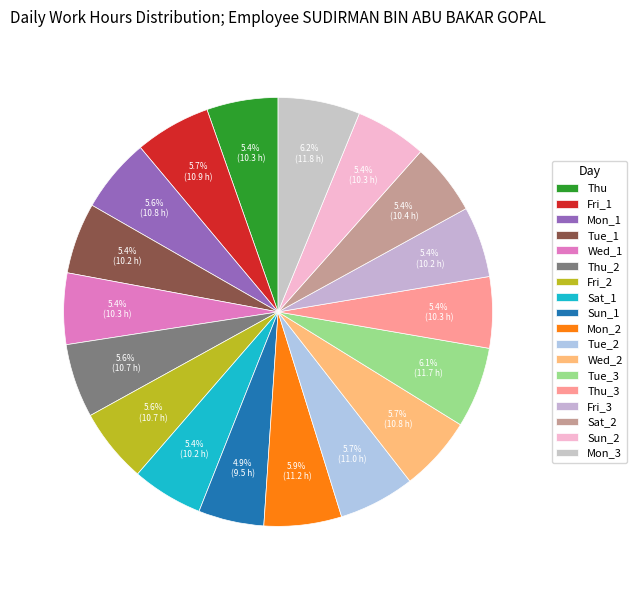

How many segments does this pie chart have?

18